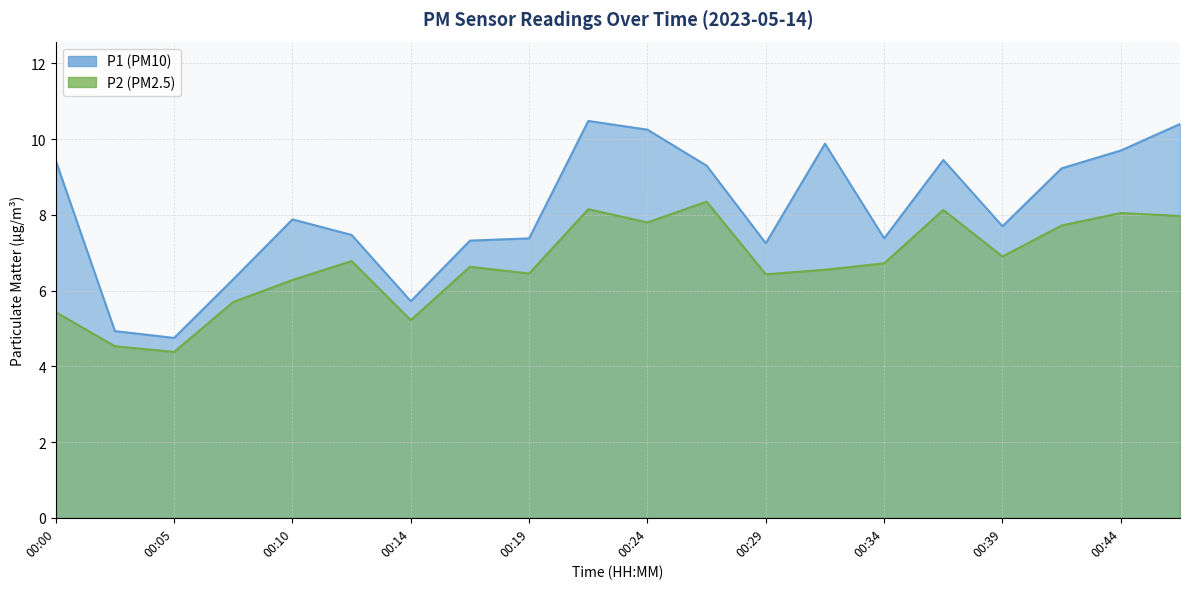

What is the total value across all series at 00:27?

17.6